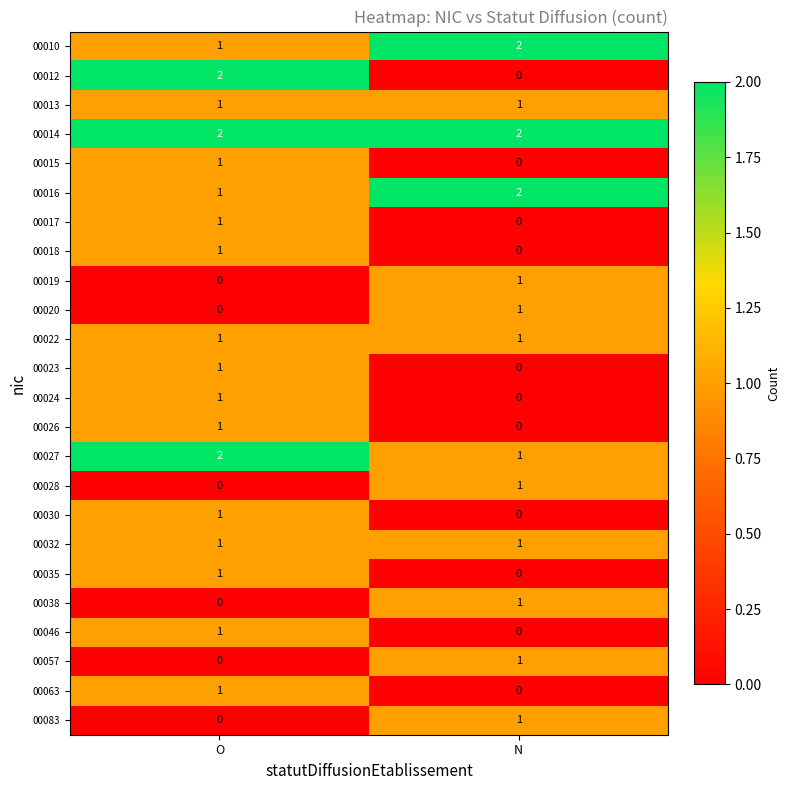

Which series has the largest total across all categories?

00014